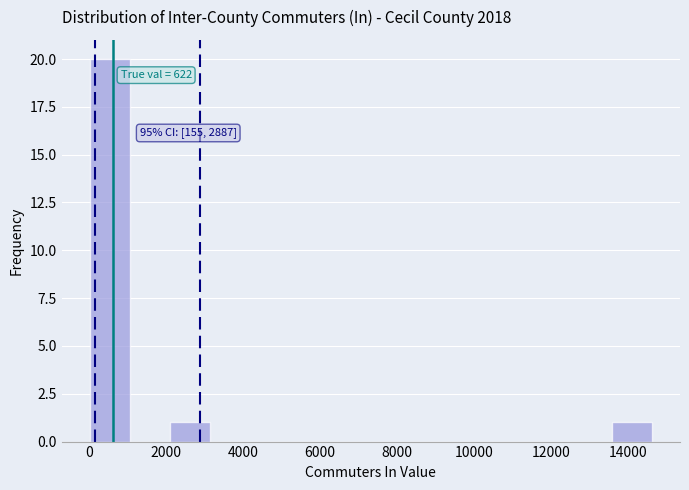

Which range on the x-axis has the tallest bar?

0 to 1000